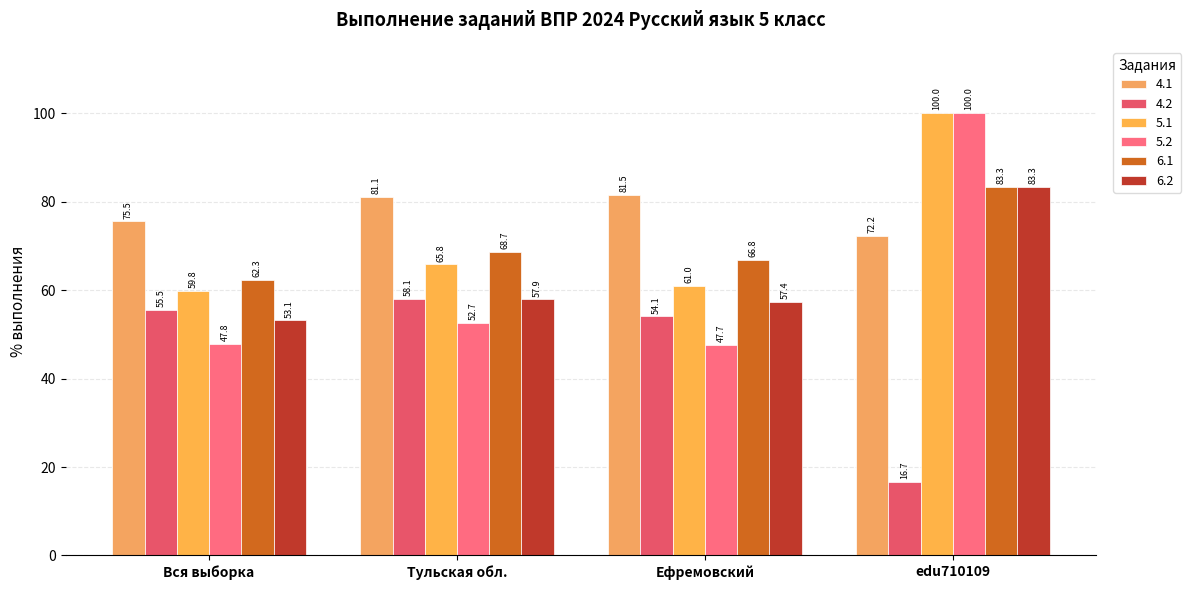

How many bars are there in total?

24